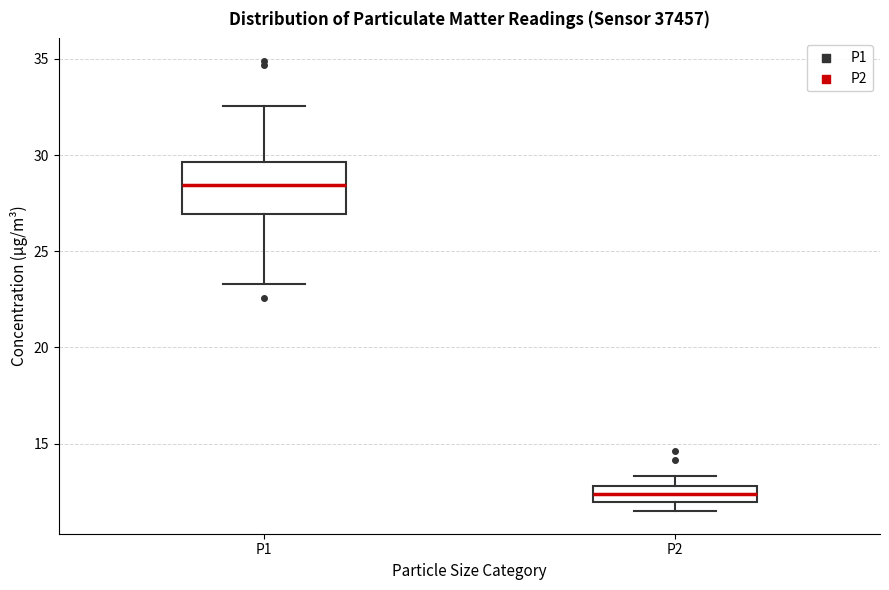

Where is the lower edge of the box for P1 on the y-axis? The values are not printed on the chart, so give them approximately, as read against the axis.

27.0